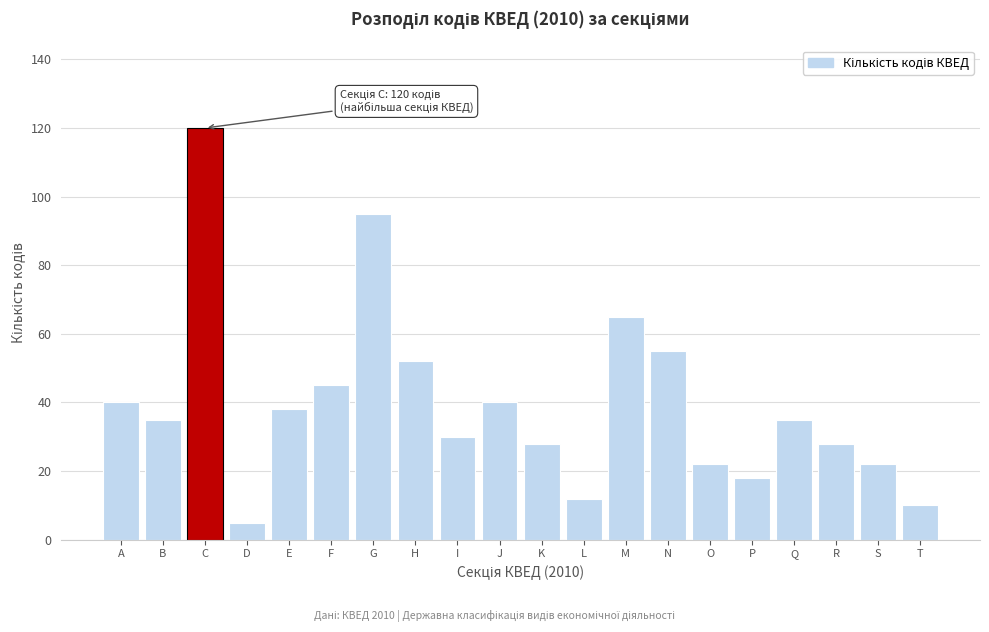

Reading left to right, transcribe all the data shown in this chart.

A=40	B=35	C=120	D=5	E=38	F=45	G=95	H=52	I=30	J=40	K=28	L=12	M=65	N=55	O=22	P=18	Q=35	R=28	S=22	T=10